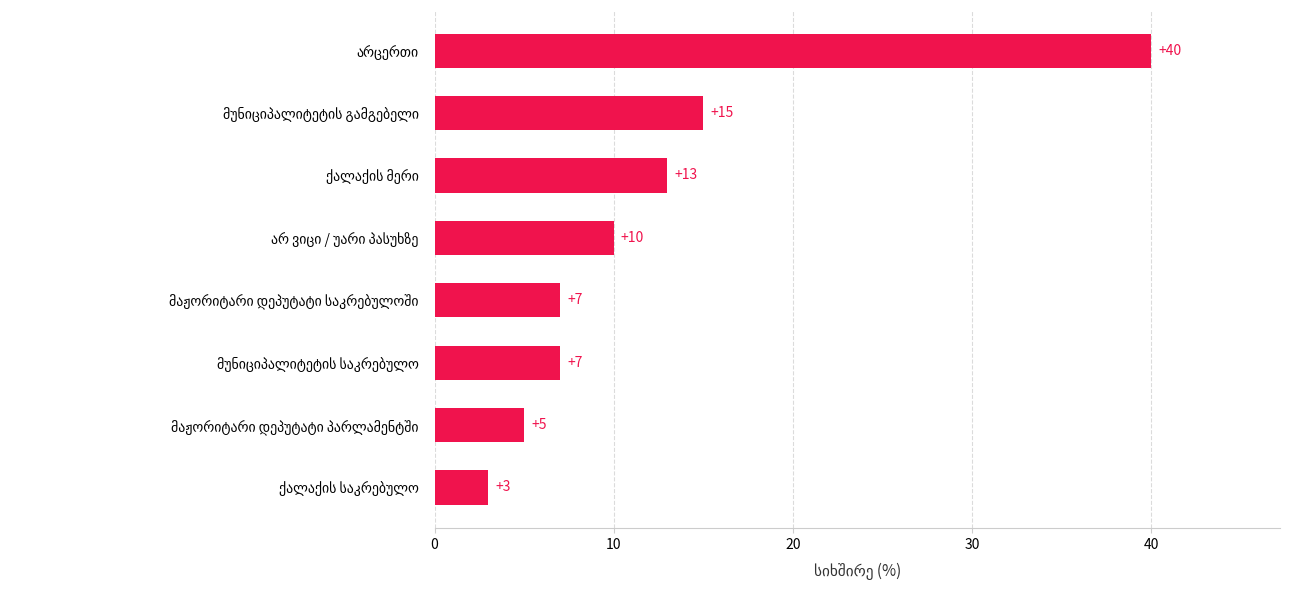

What is the difference between the maximum and minimum values?

37